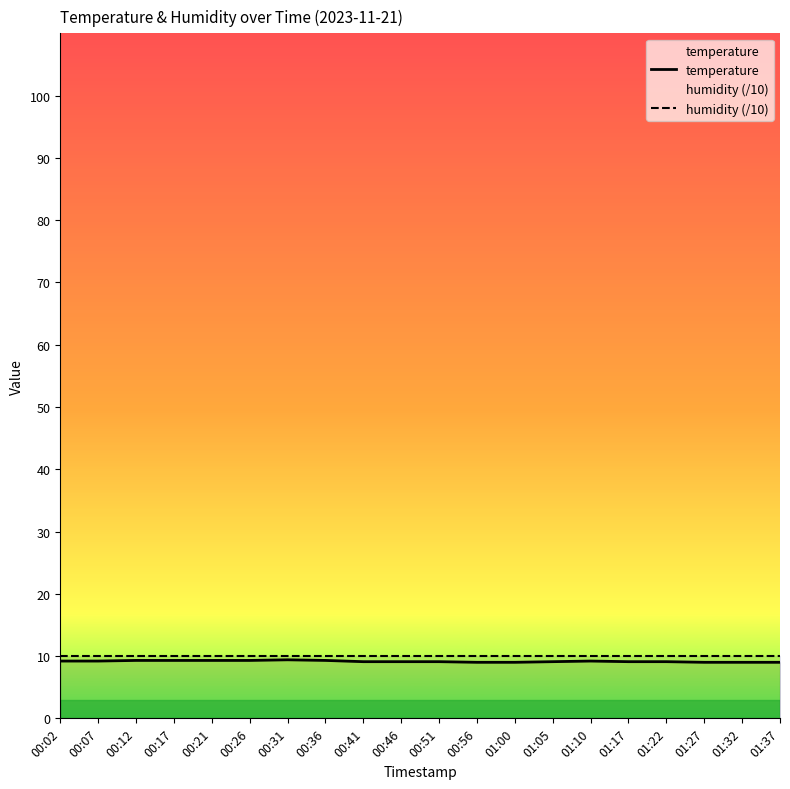

What are all the series names shown in the legend?

temperature, humidity (/10)